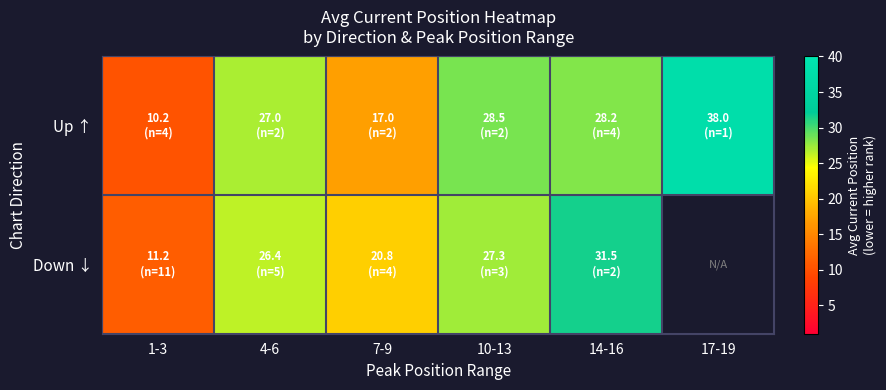

Is it true that Up ↑ equals 2.5 at 1-3?

False